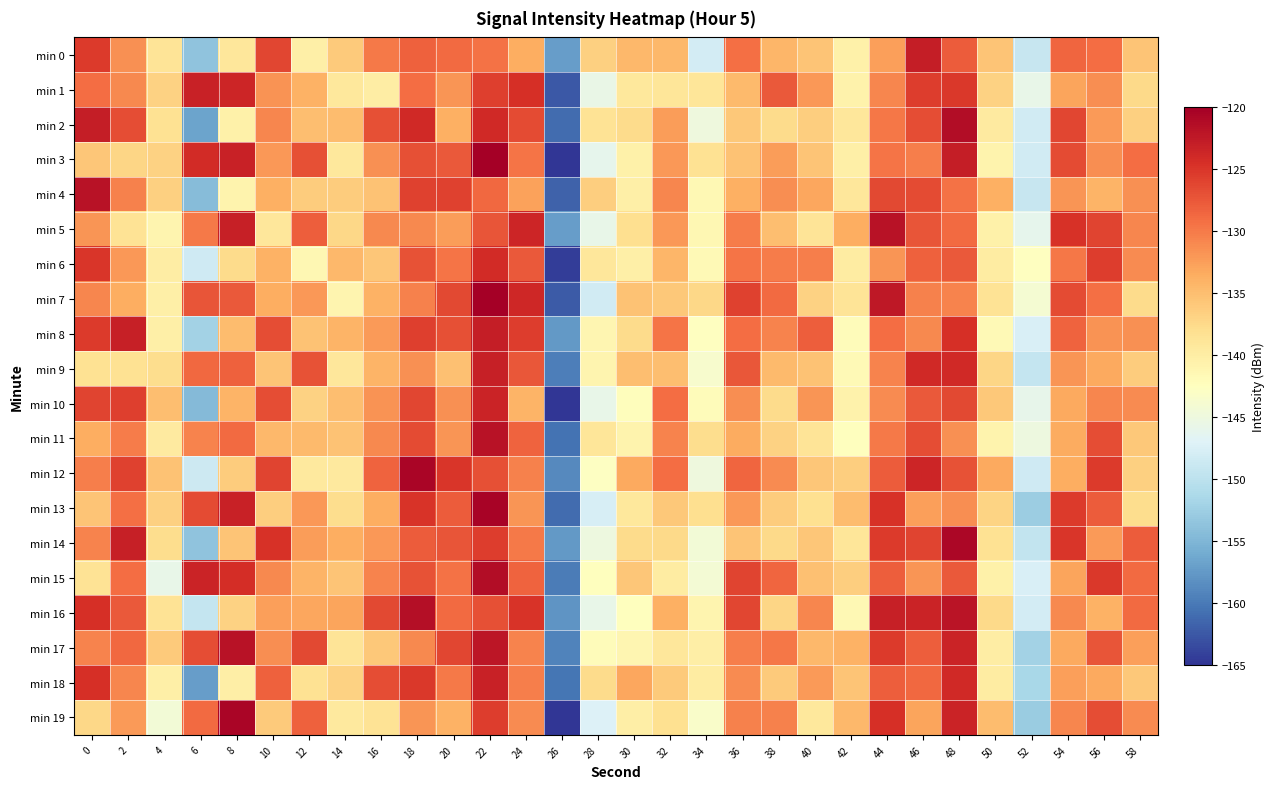

What is the minimum value shown in the chart?

-165.4